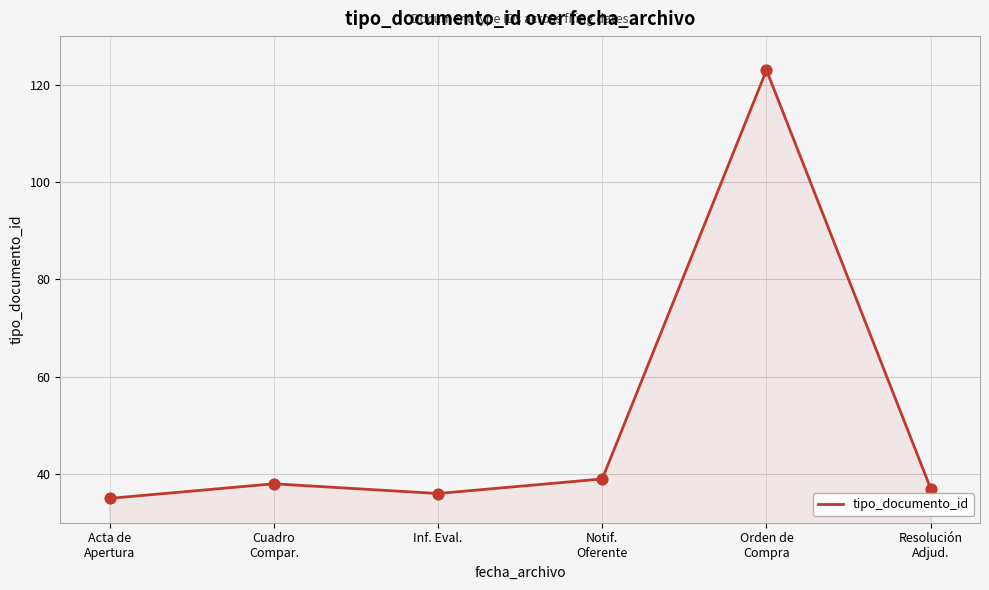

What is the ratio of the value at Notif.
Oferente to the value at Acta de
Apertura?

1.1